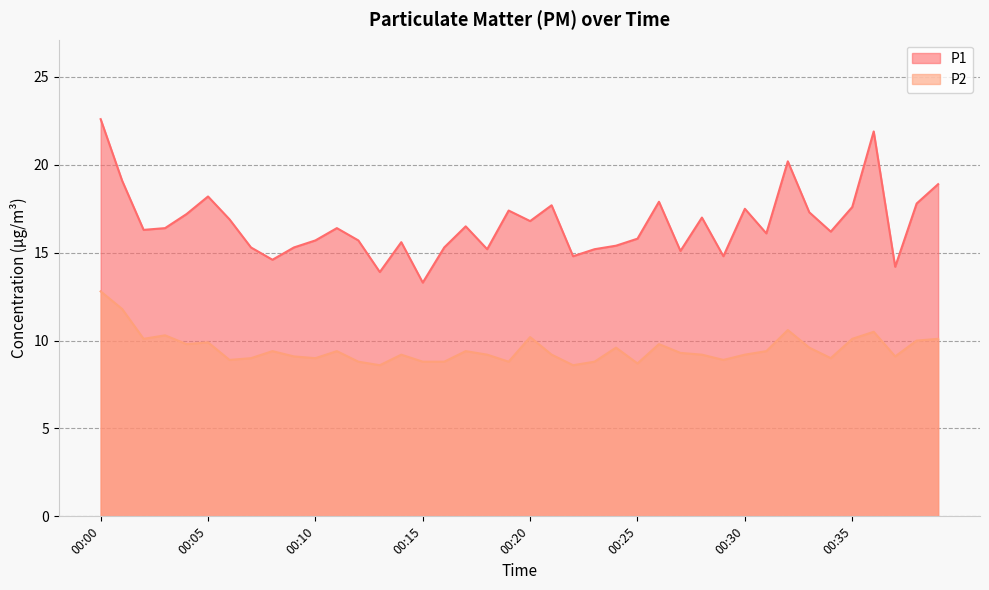

At which label does P2 first exceed 9?

00:00